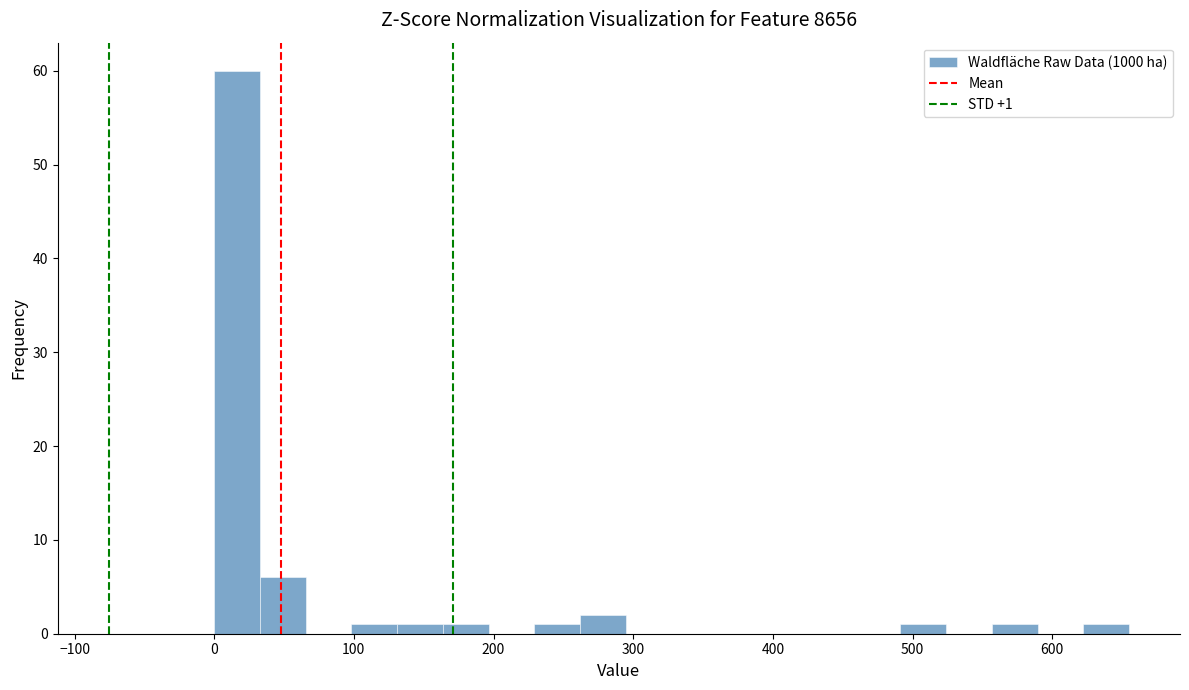

Around what value on the x-axis is the tallest bar? Give the approximate position of its centre, as read against the axis.

20